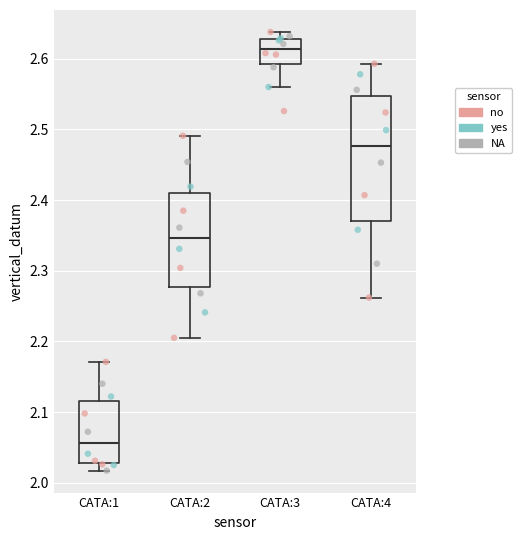

Reading left to right, read every box against the y-axis: the position of its median line, the range the box covers, and the ends of its whiskers. The values are not printed on the chart, so give them approximately, as read against the axis.

CATA:1: median 2.06, box 2.03 to 2.12, whiskers 2.02 to 2.17
CATA:2: median 2.35, box 2.28 to 2.41, whiskers 2.21 to 2.49
CATA:3: median 2.61, box 2.59 to 2.63, whiskers 2.56 to 2.64
CATA:4: median 2.48, box 2.37 to 2.55, whiskers 2.26 to 2.59